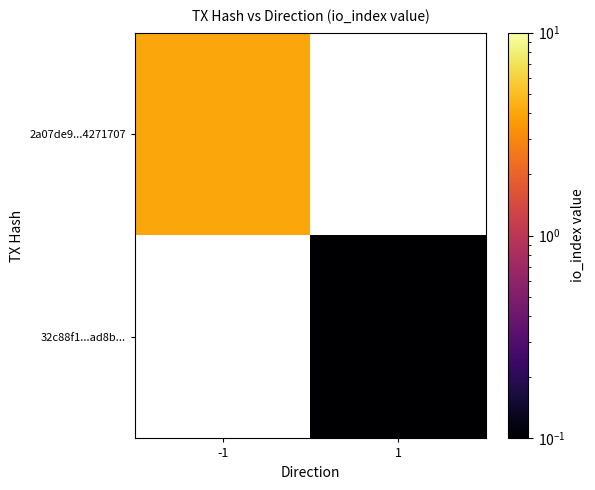

Between 1 and -1, which is larger?

-1